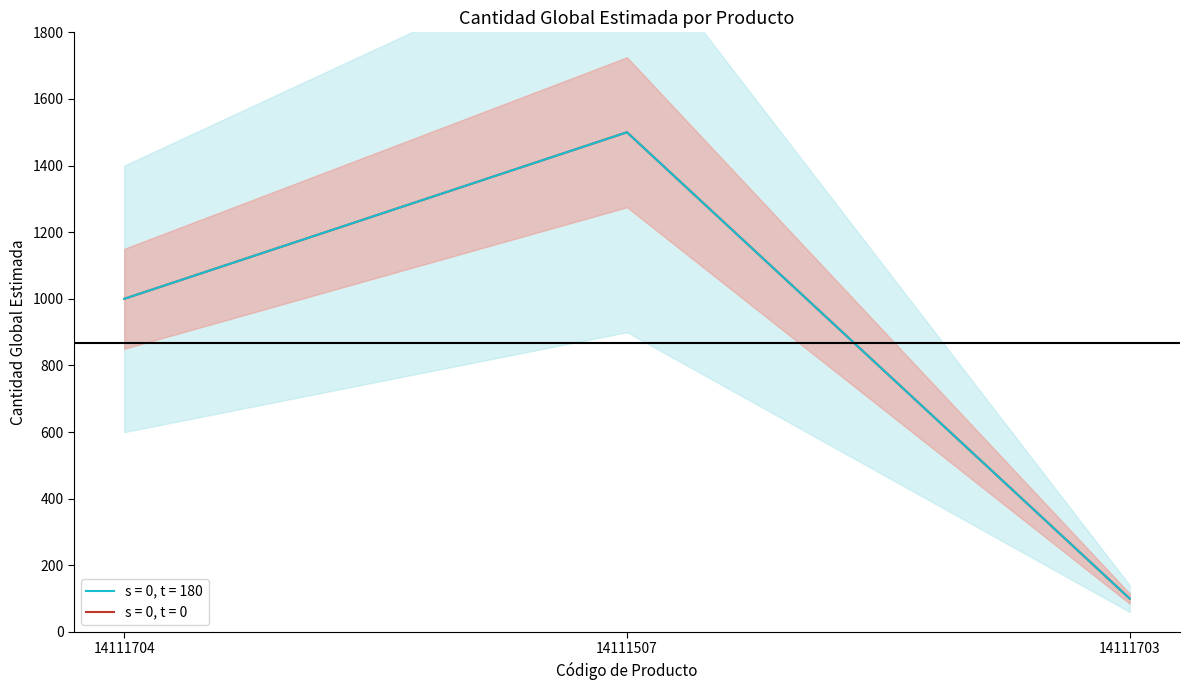

How many lines are shown in the chart?

1